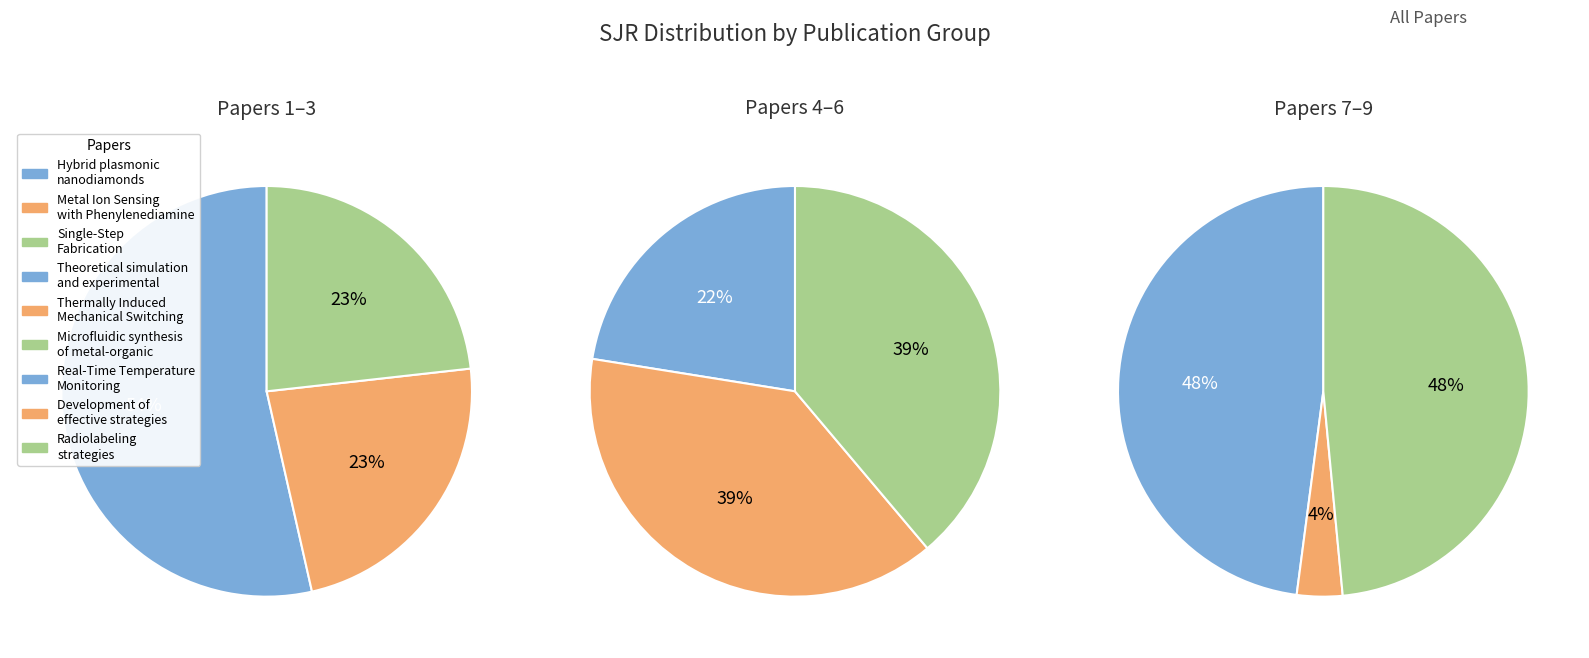

Is the sum of 5 and sjr_values greater than half?

No